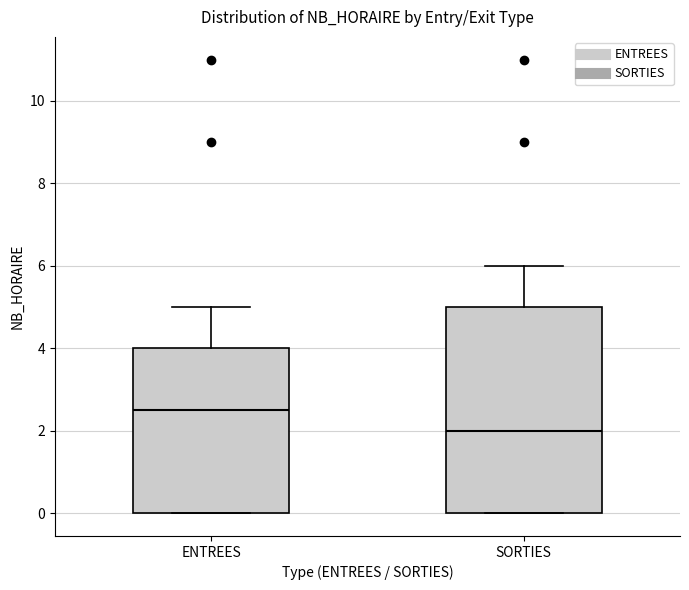

Which box's median line is the highest?

ENTREES